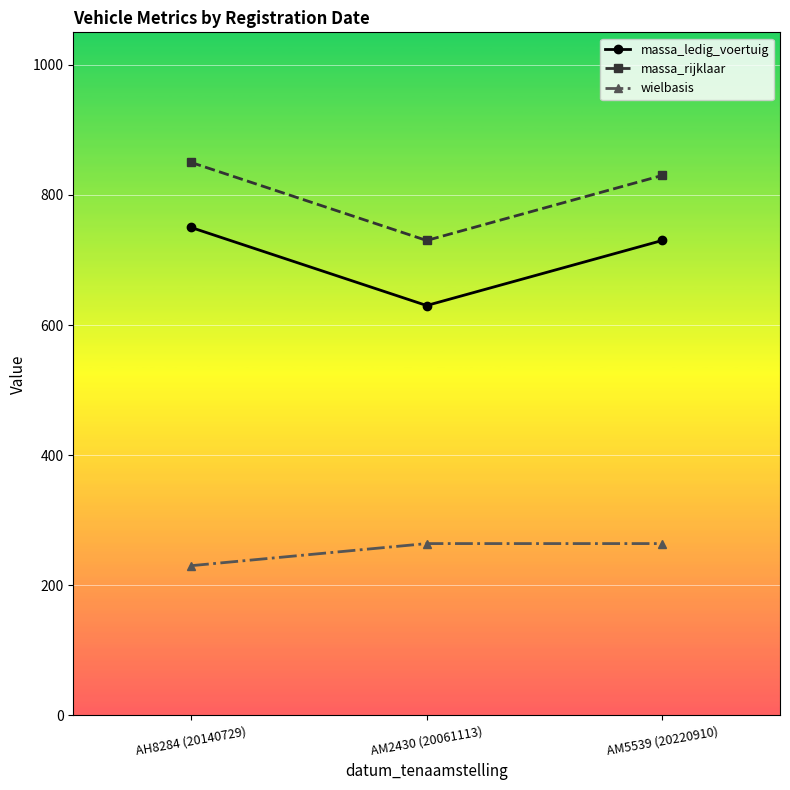

What are all the series names shown in the legend?

massa_ledig_voertuig, massa_rijklaar, wielbasis